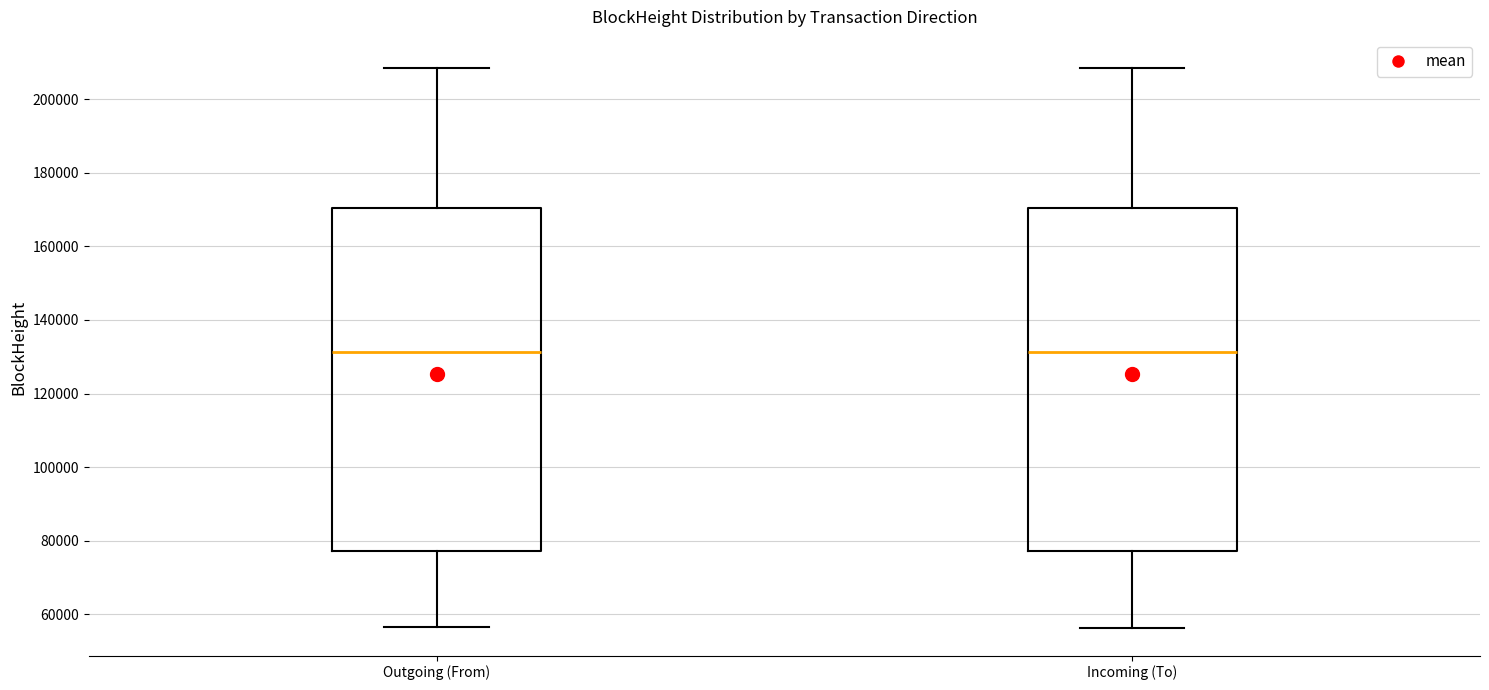

Where is the lower edge of the box for Incoming (To) on the y-axis? The values are not printed on the chart, so give them approximately, as read against the axis.

78000